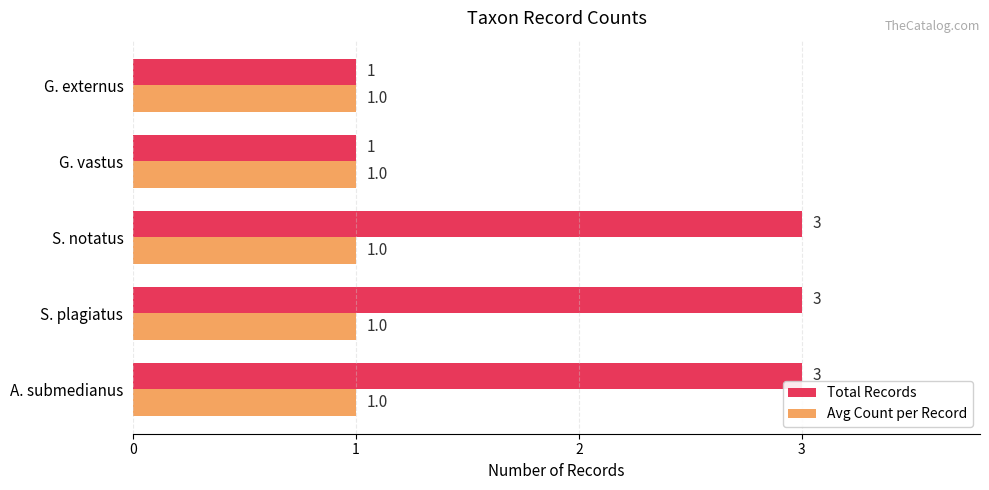

What is the highest value of the Total Records series?

3